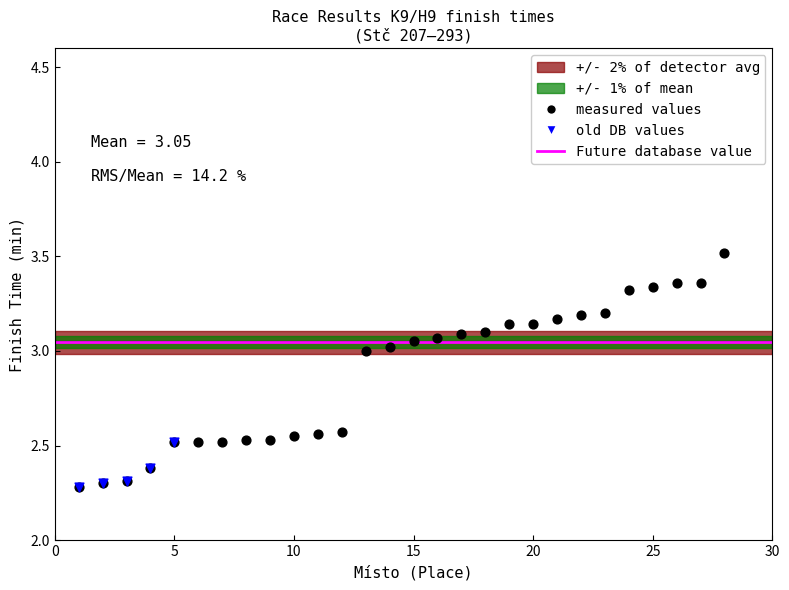

What is the ratio of the value at 7 to the value at 24?

0.8